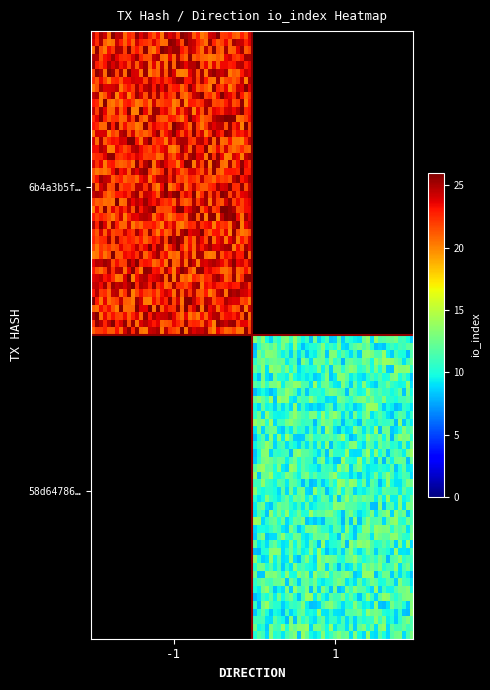

Is it true that 6b4a3b5f60fd496756f6a135c23d0dacd24ae8d equals 0 at direction?

False